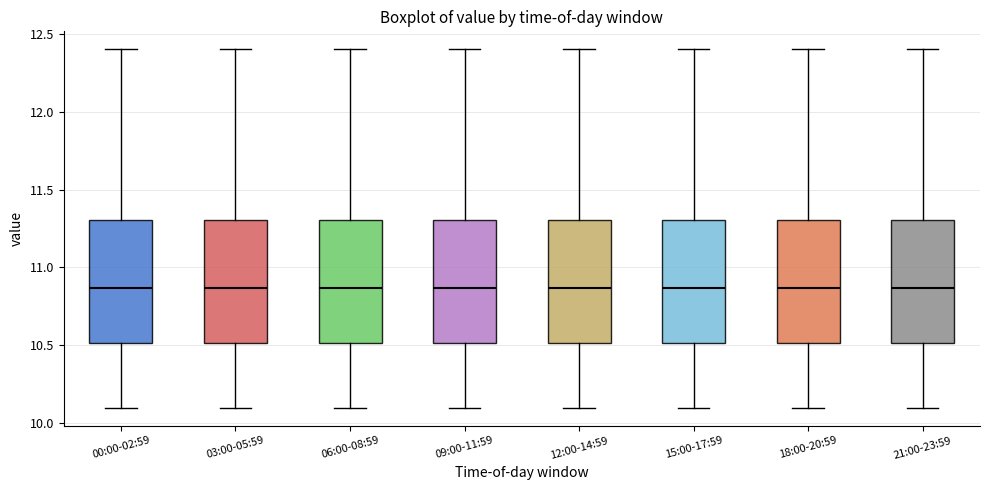

Reading left to right, read every box against the y-axis: the position of its median line, the range the box covers, and the ends of its whiskers. The values are not printed on the chart, so give them approximately, as read against the axis.

00:00-02:59: median 10.85, box 10.50 to 11.30, whiskers 10.10 to 12.40
03:00-05:59: median 10.85, box 10.50 to 11.30, whiskers 10.10 to 12.40
06:00-08:59: median 10.85, box 10.50 to 11.30, whiskers 10.10 to 12.40
09:00-11:59: median 10.85, box 10.50 to 11.30, whiskers 10.10 to 12.40
12:00-14:59: median 10.85, box 10.50 to 11.30, whiskers 10.10 to 12.40
15:00-17:59: median 10.85, box 10.50 to 11.30, whiskers 10.10 to 12.40
18:00-20:59: median 10.85, box 10.50 to 11.30, whiskers 10.10 to 12.40
21:00-23:59: median 10.85, box 10.50 to 11.30, whiskers 10.10 to 12.40